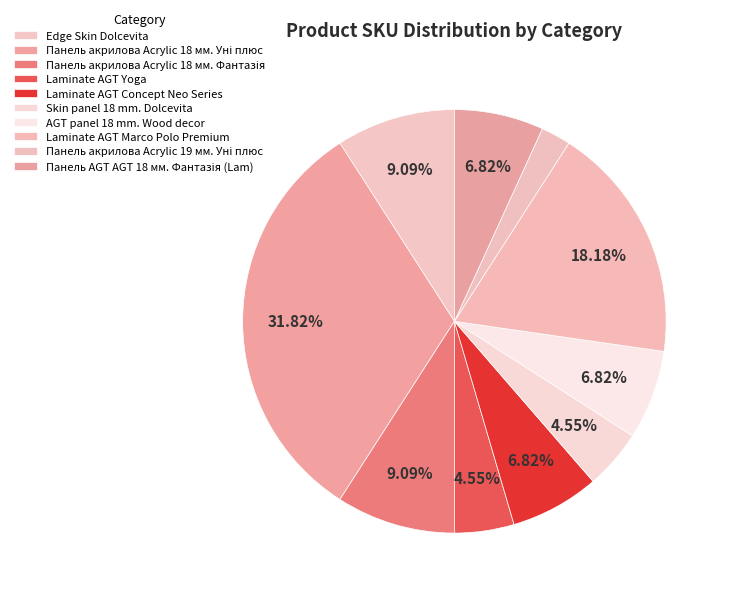

How many segments does this pie chart have?

10